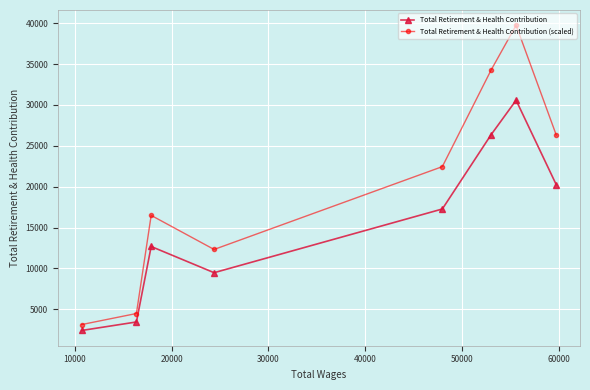

Is this an area chart (filled region under the line)?

No